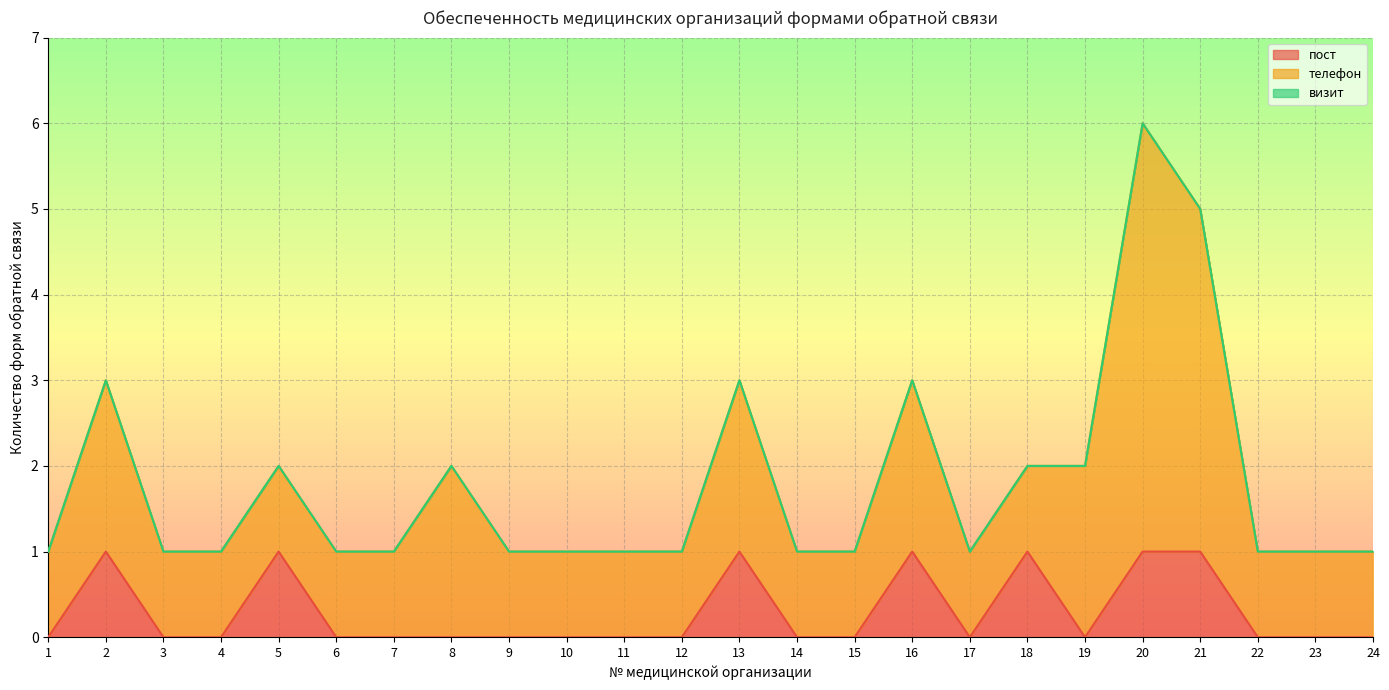

Between 9 and 10, which series saw the biggest shift?

пост